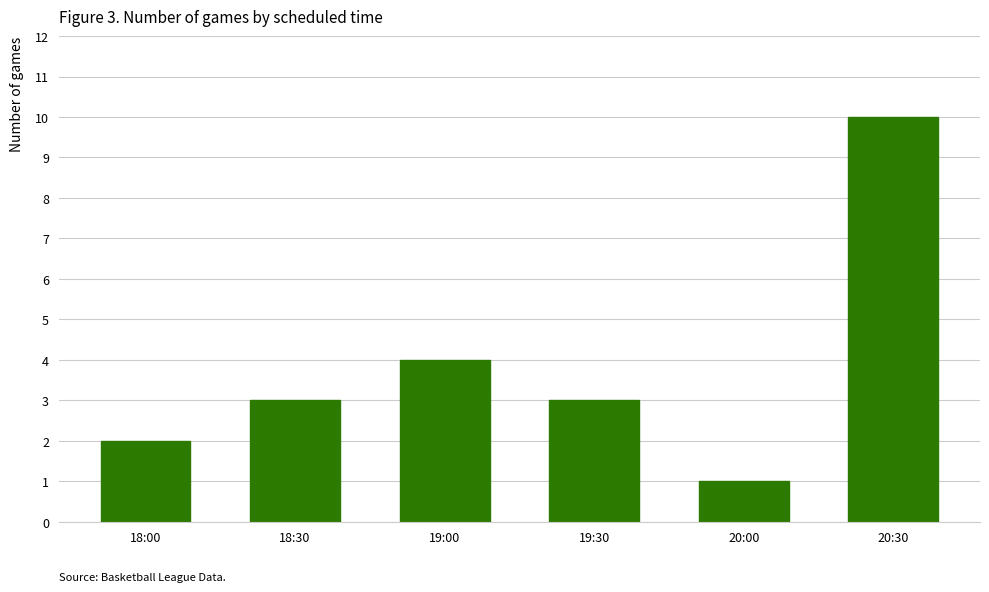

What position from the right is 19:30?

3